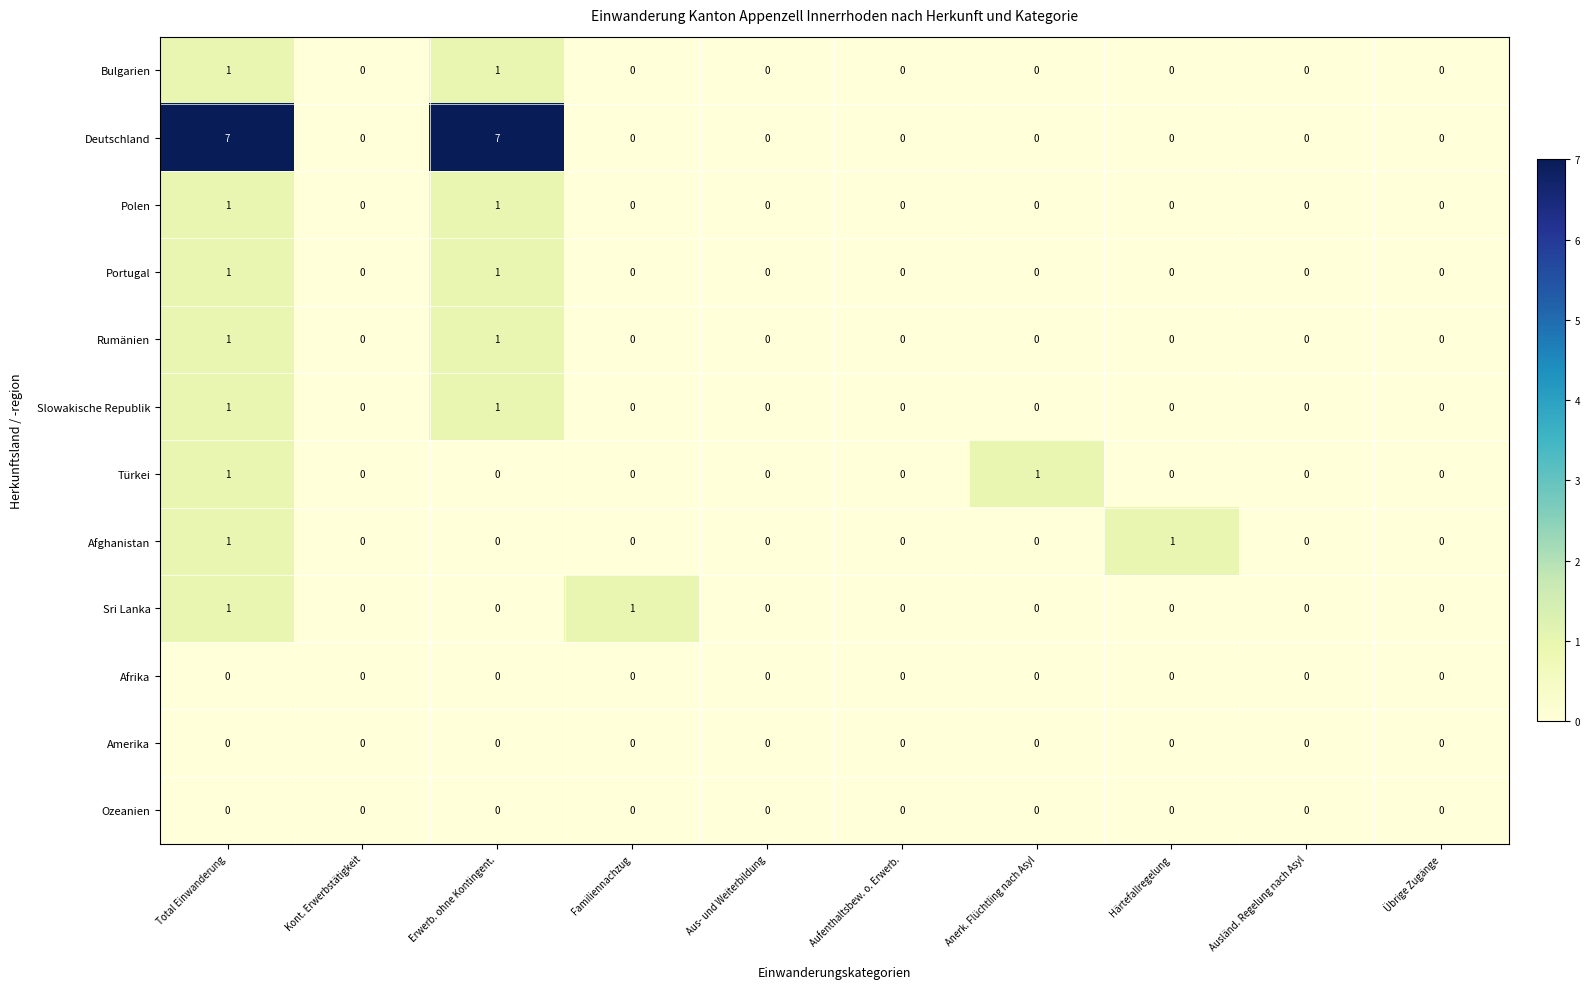

The Amerika series shows 0 at Aus- und Weiterbildung. True or false?

True